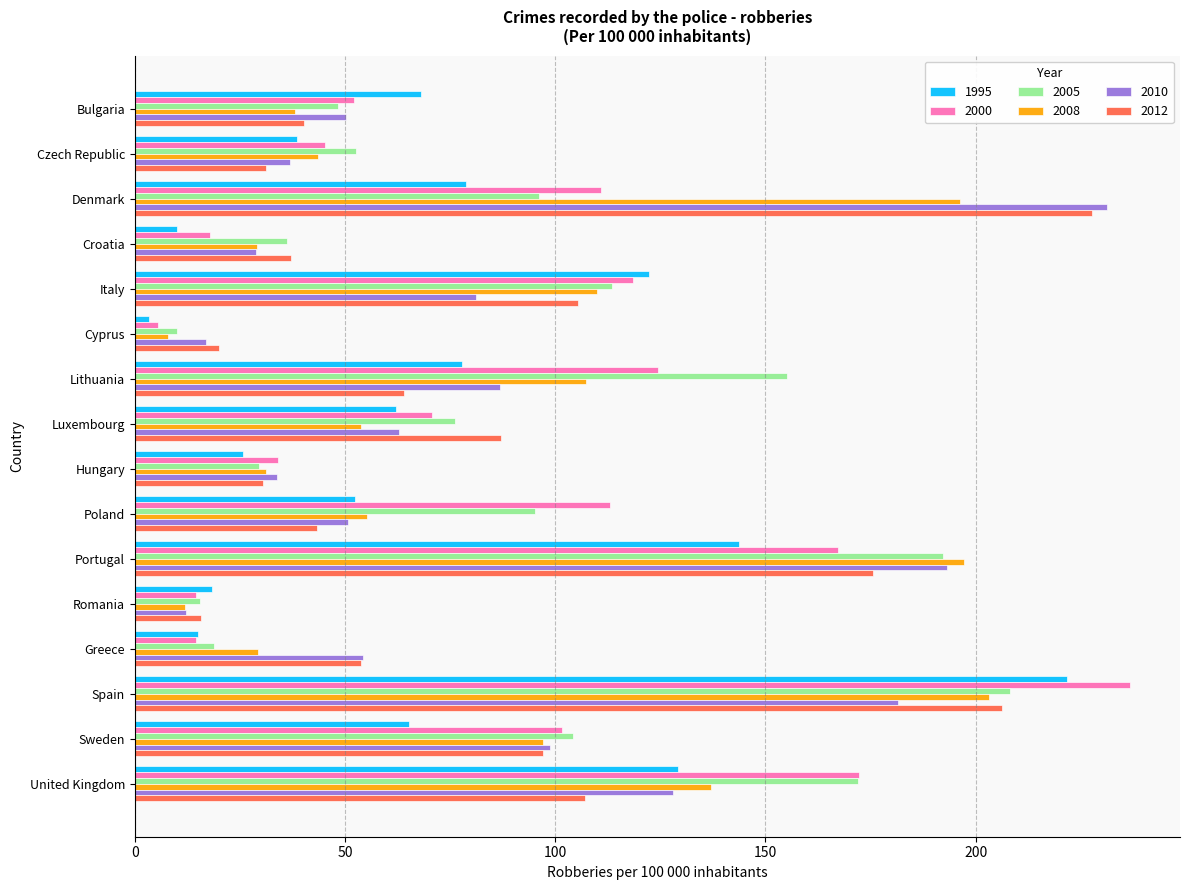

What is the total value across all series at Spain?

1257.9